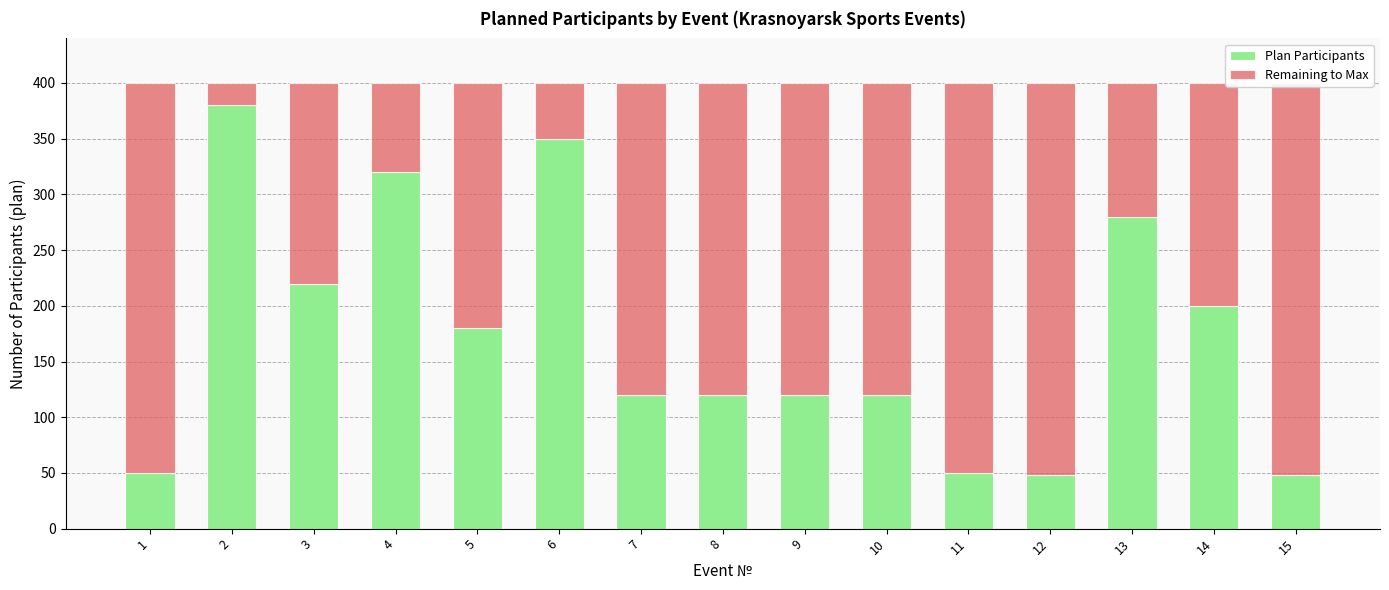

At which category does the chart reach its minimum across all series?

2